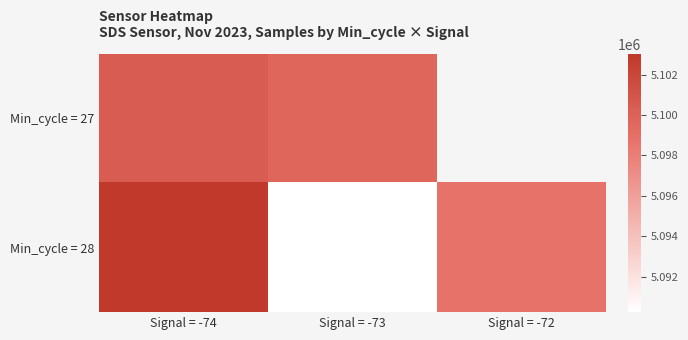

At which category is the sum across all series the highest?

Signal = -74